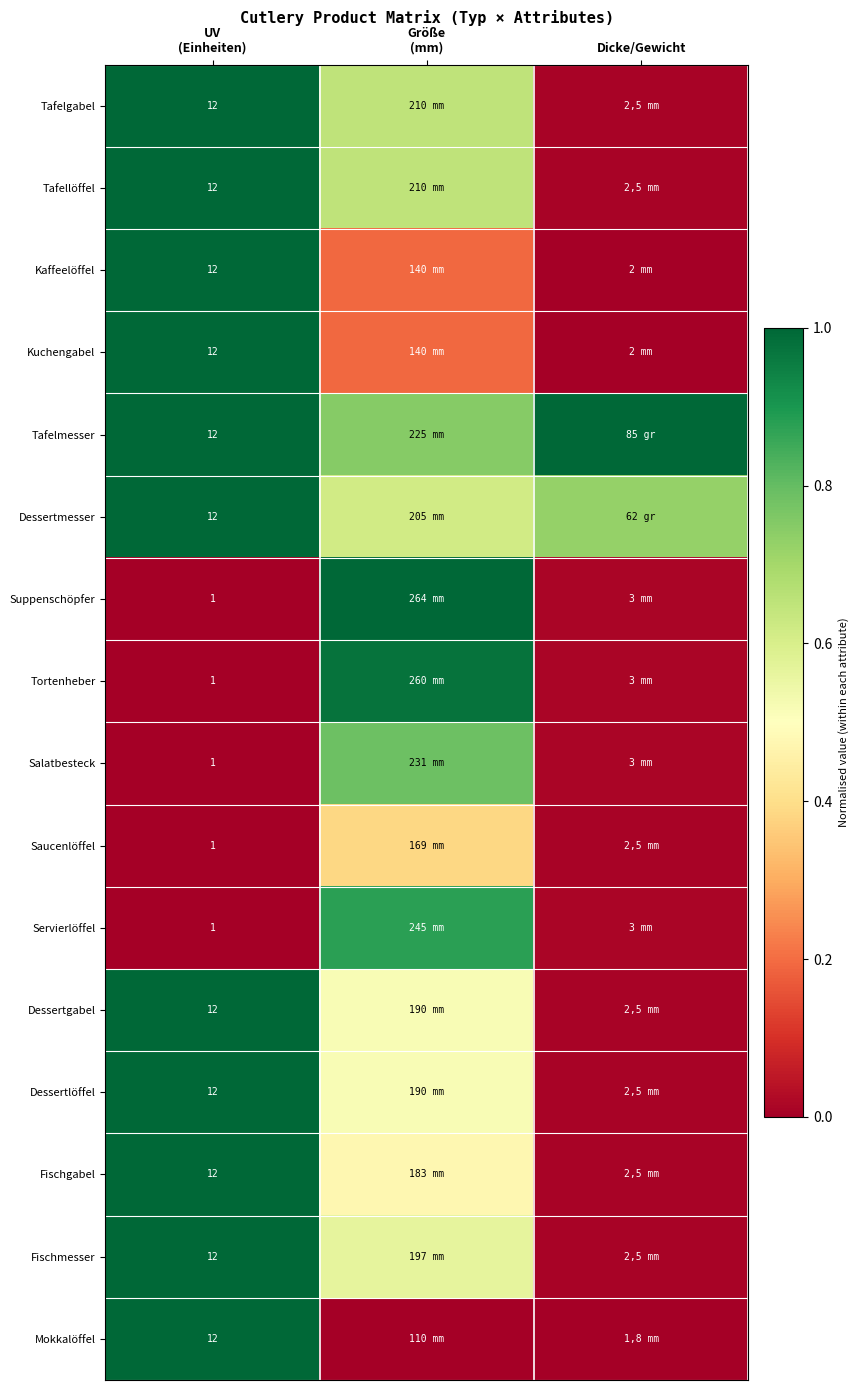

At which category does the chart reach its peak across all series?

UV
(Einheiten)